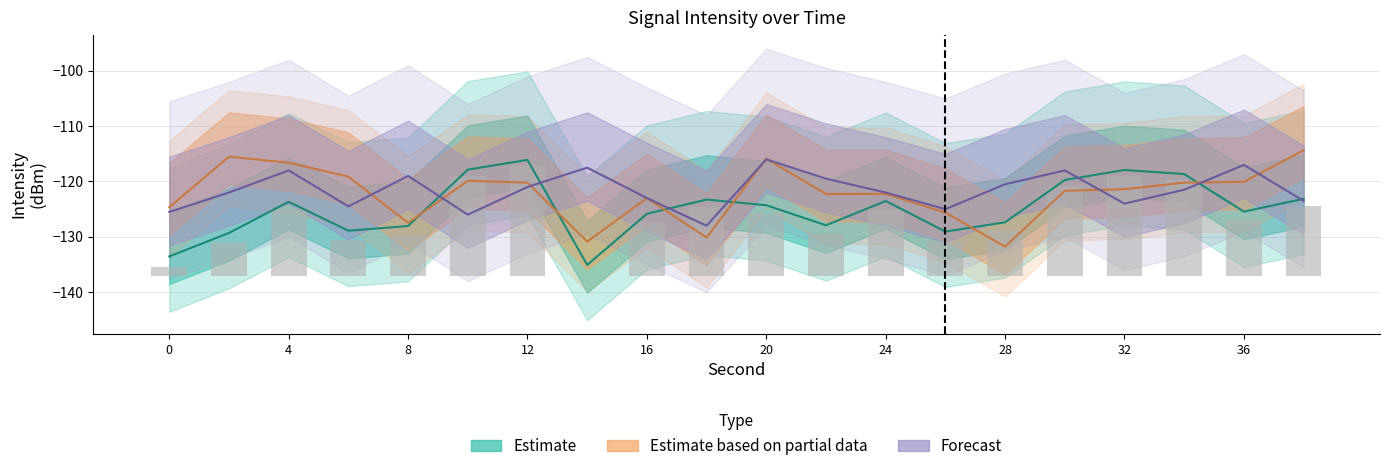

Rank the series by their average value, from highest to lowest.

Forecast, Estimate based on partial data, Estimate